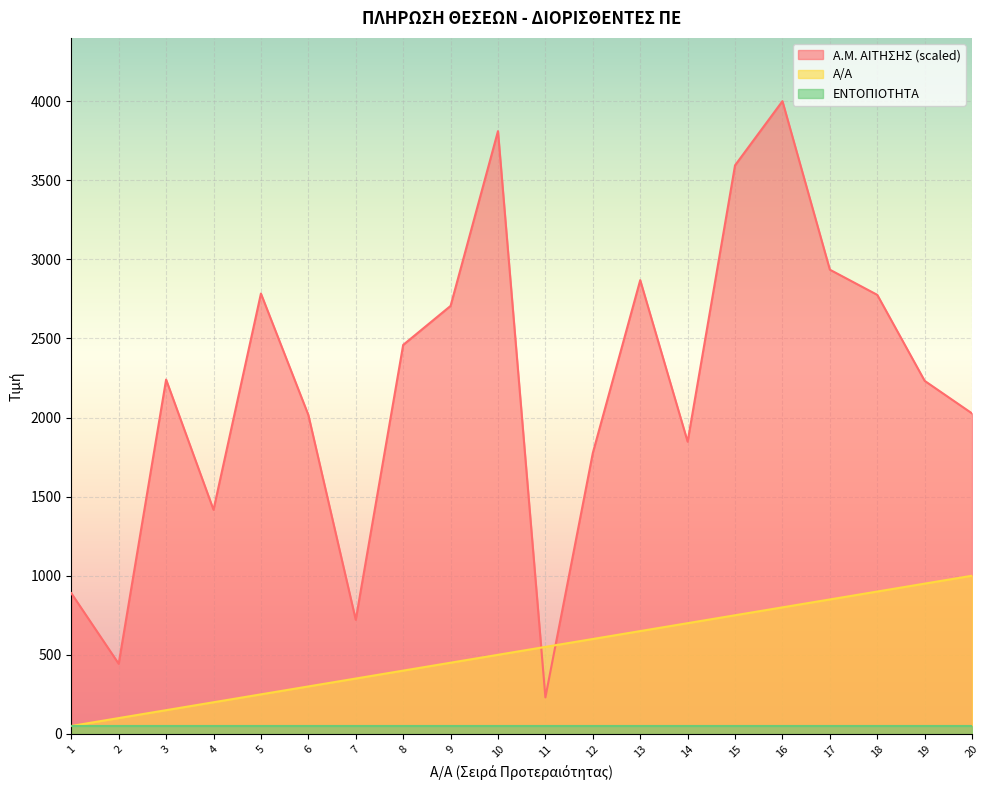

How many times do Α/Α and Α.Μ. ΑΙΤΗΣΗΣ cross each other?

2